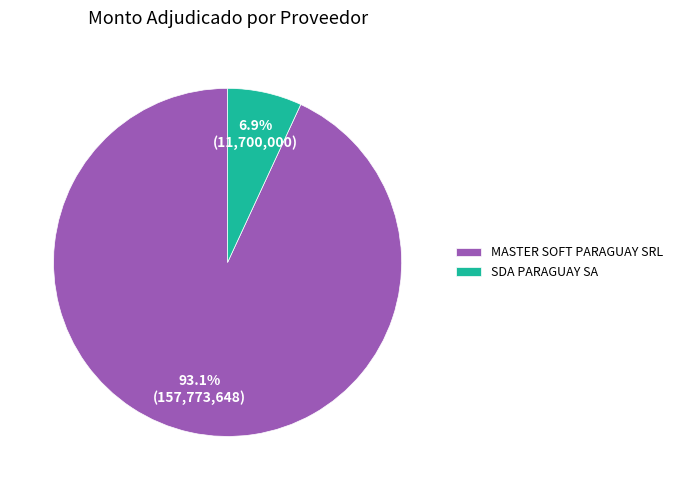

To the nearest percent, what portion does MASTER SOFT PARAGUAY SRL represent?

93%